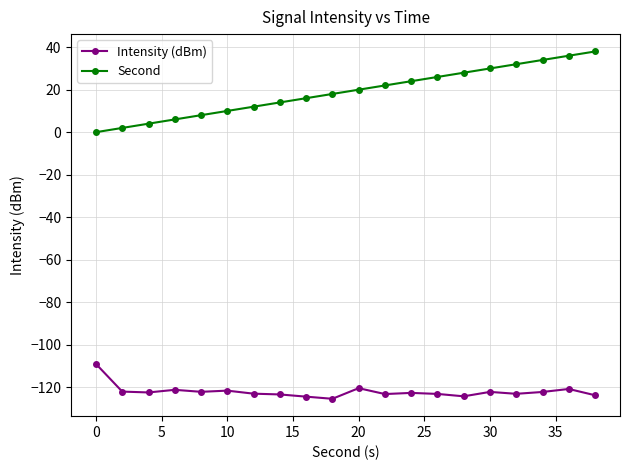

What are all the series names shown in the legend?

Intensity (dBm), Second